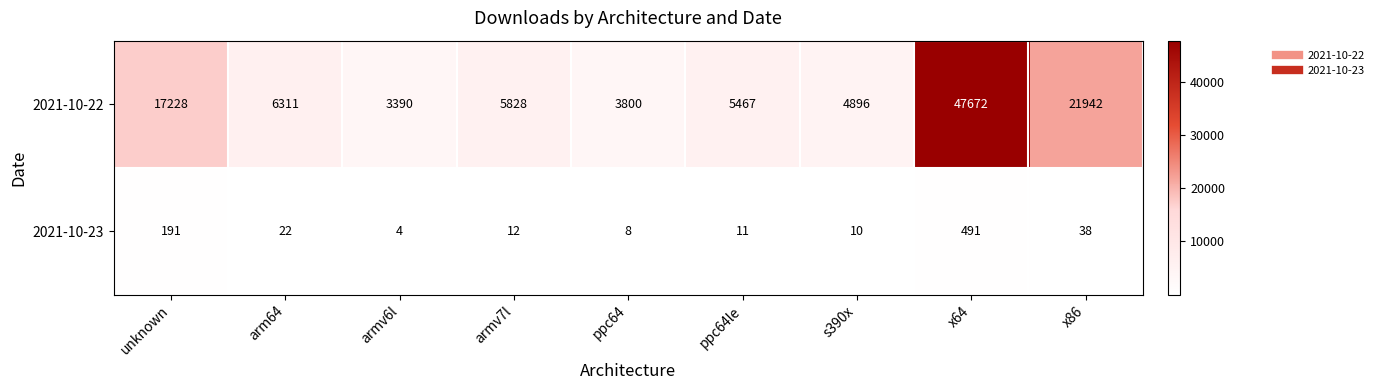

What value does the 2021-10-22 series have at s390x?

4896